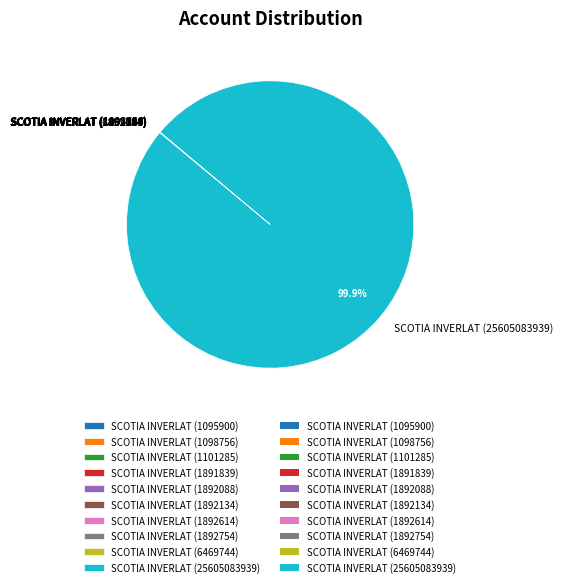

Is there a majority slice in this chart?

Yes